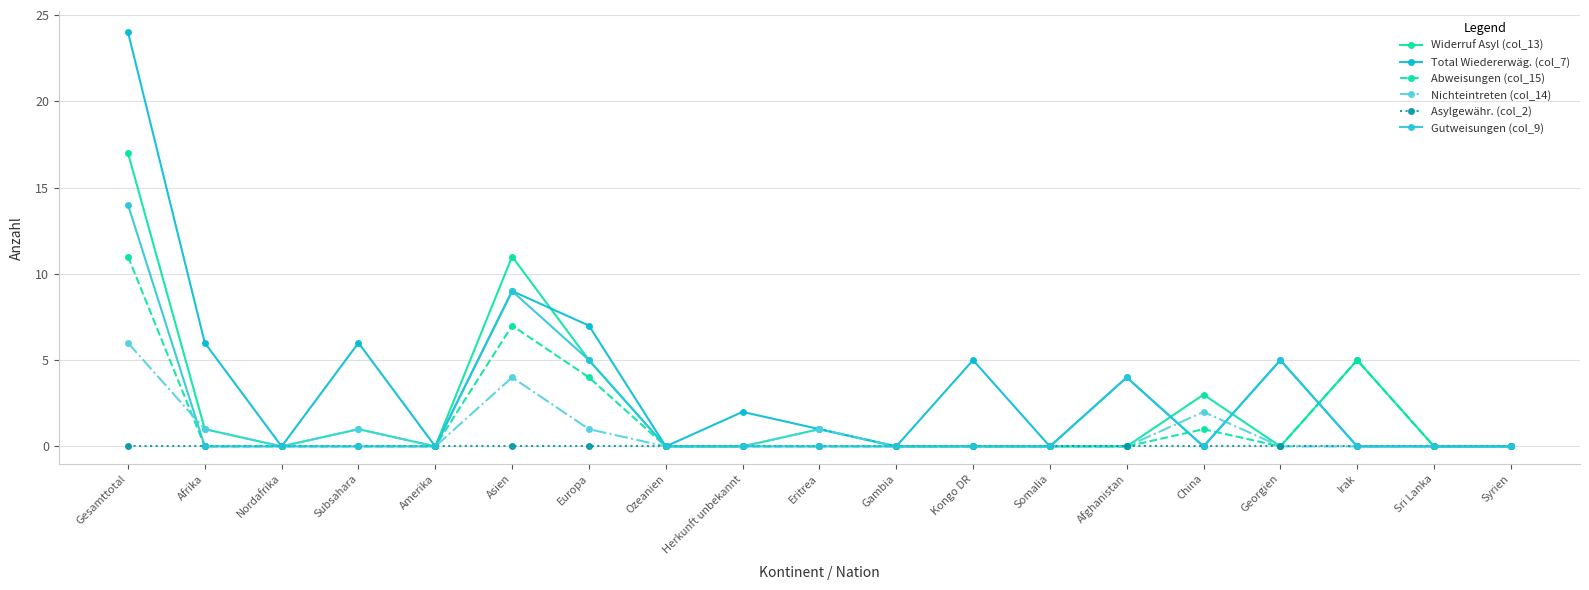

At which category does Widerruf Asyl (col_13) reach its first local peak?

Subsahara